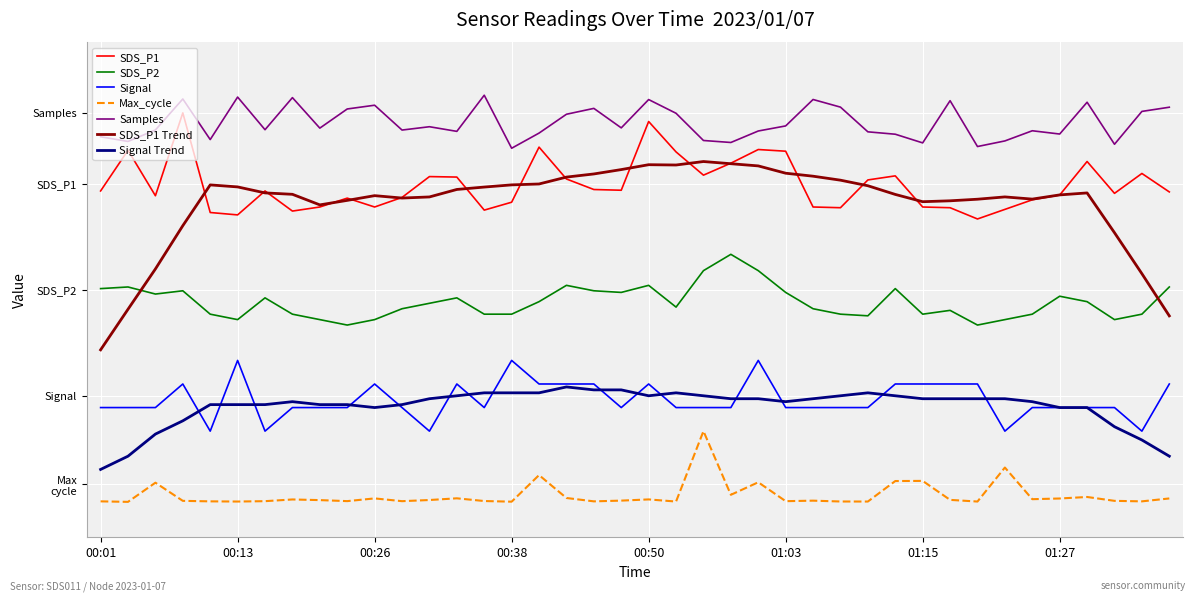

True or false: SDS_P2 and Max_cycle intersect in this chart.

False